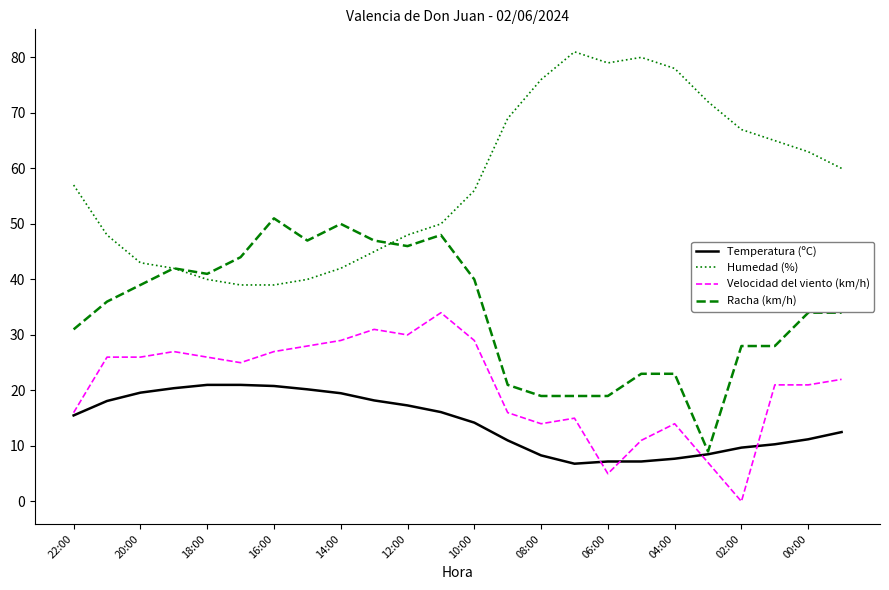

What is the average value of the Velocidad del viento (km/h) series?

20.8